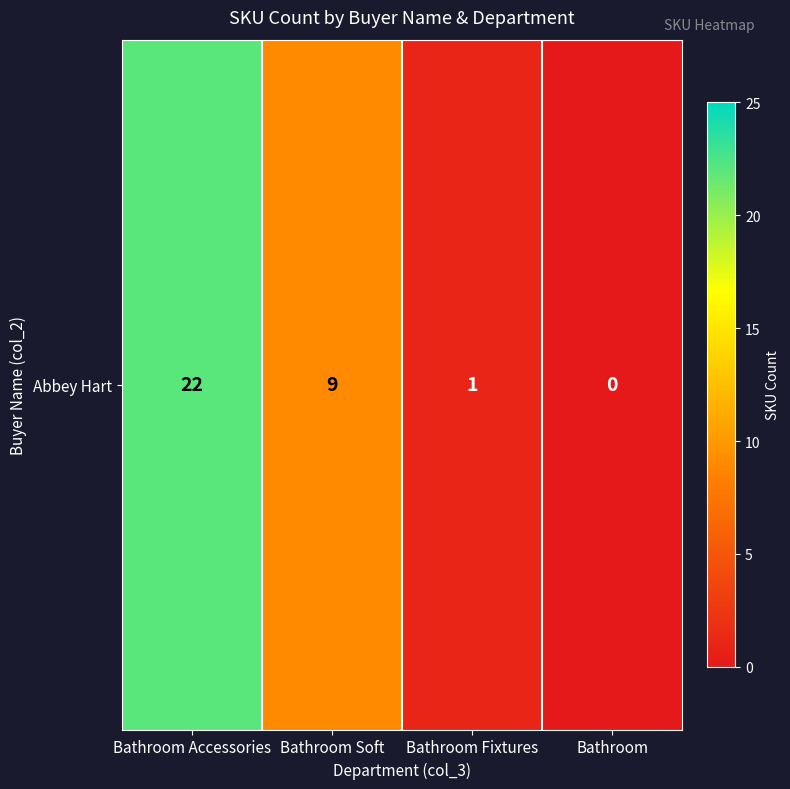

What is the change in value from Bathroom Accessories to Bathroom Soft?

-13